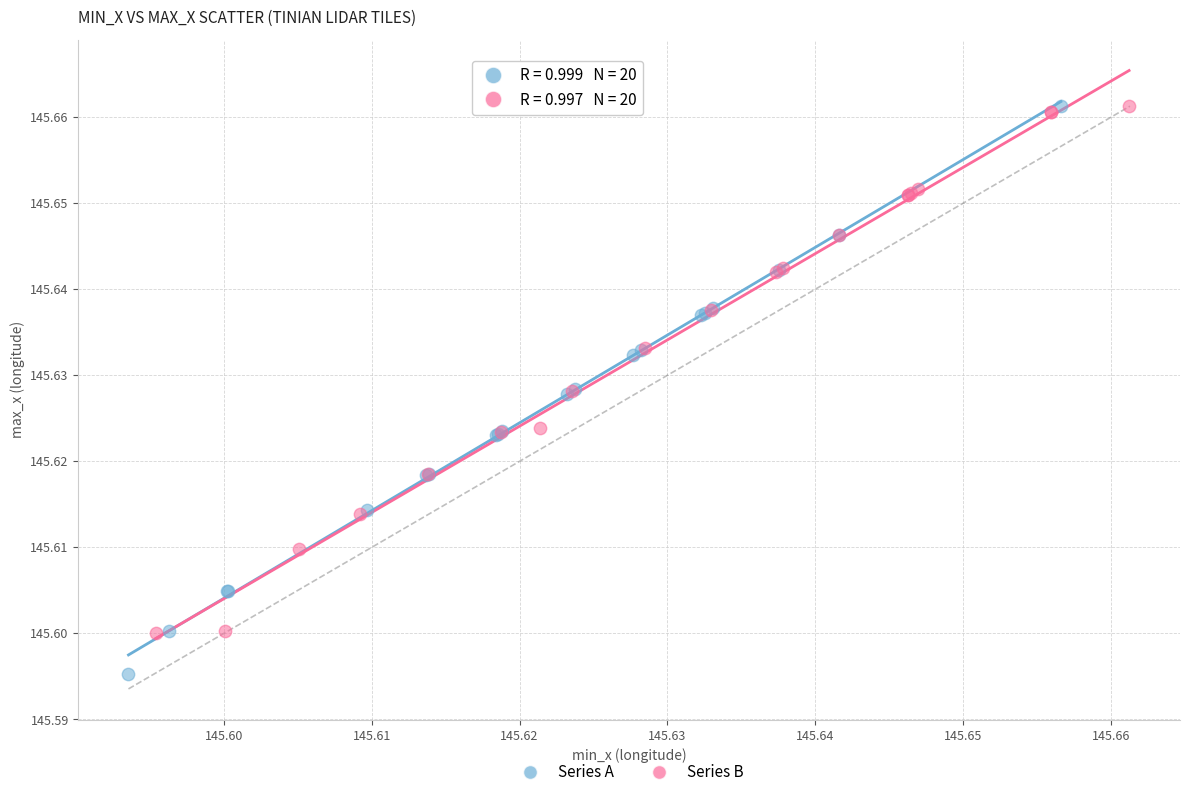

Which series reaches the minimum Y coordinate?

Series A